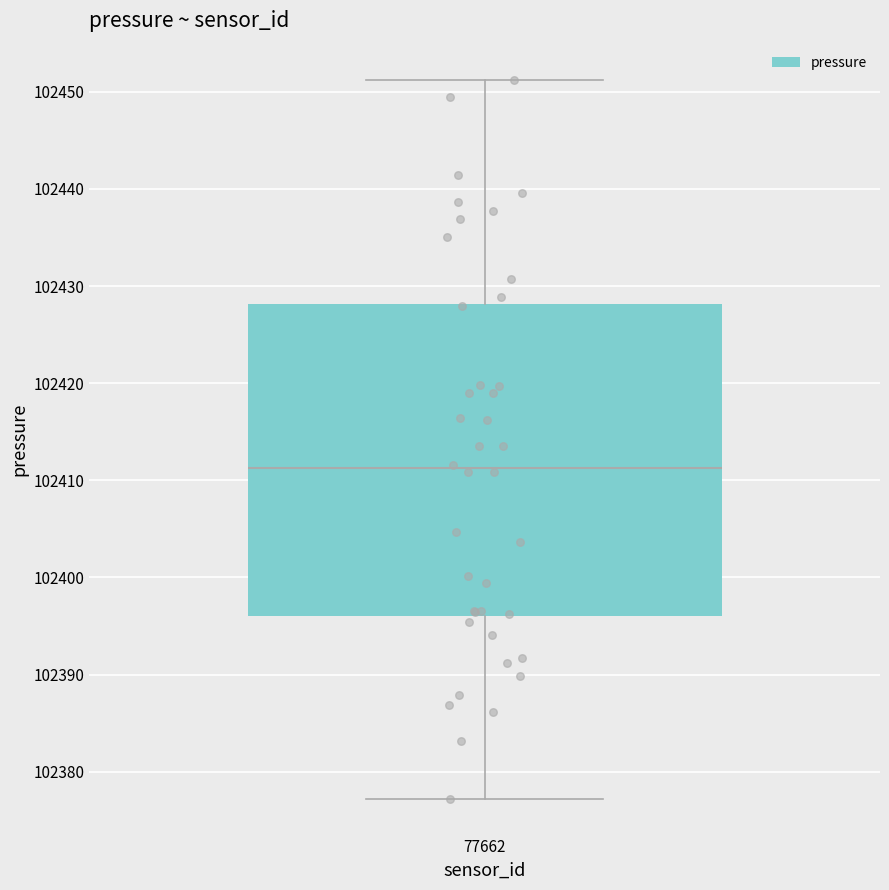

Transcribe this box plot: give where the median line is, the range the box spans, and where the two whiskers end, as read against the y-axis. The values are not printed on the chart, so give them approximately, as read against the axis.

median 102411, box 102396 to 102428, whiskers 102377 to 102451